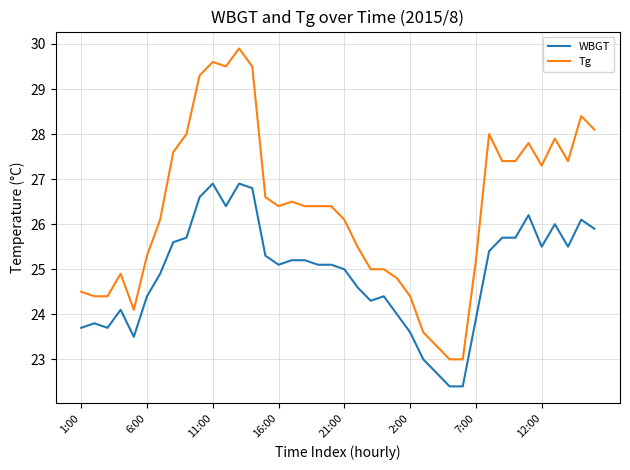

Which series has the largest total across all categories?

Tg